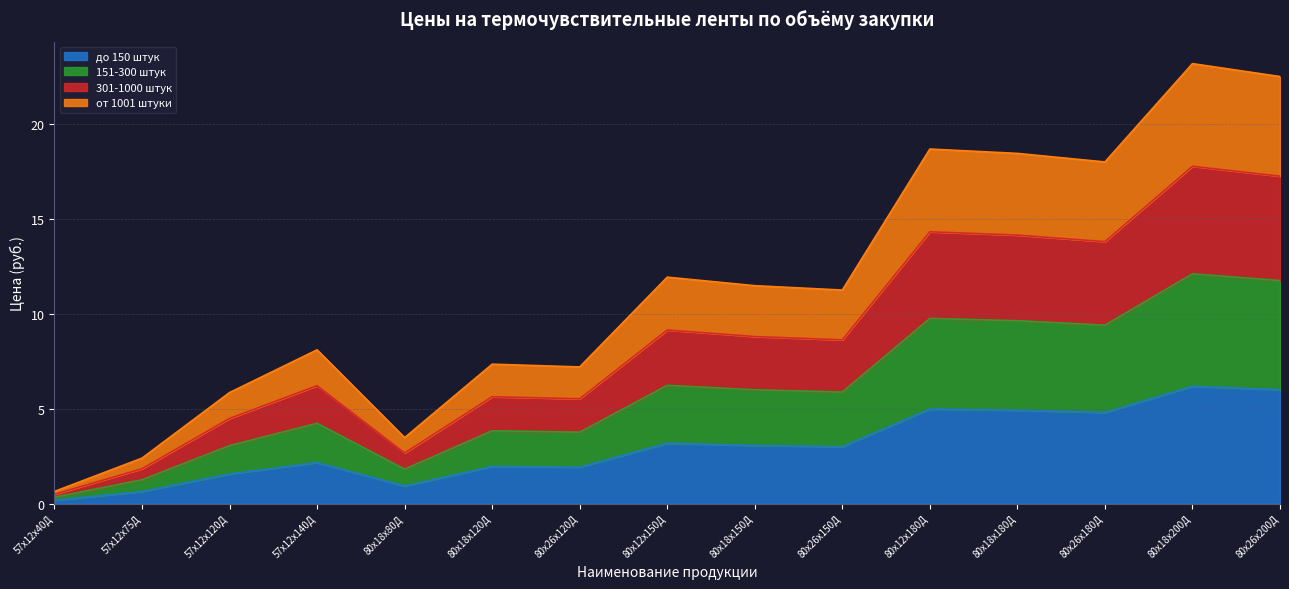

In 151-300 штук, how many points are lower than both neighbors (excluding endpoints)?

4